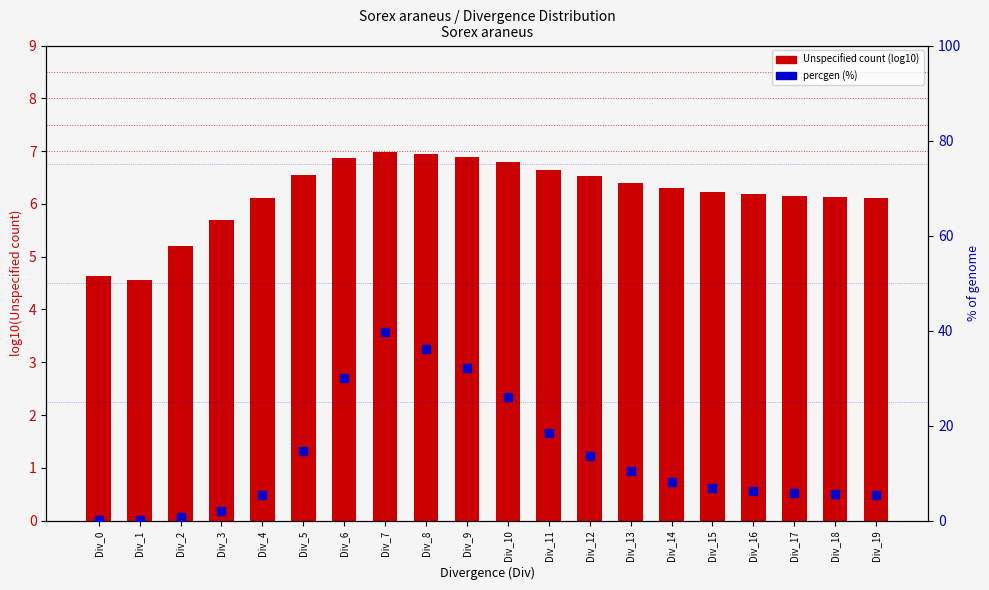

Which series contains the lowest Y value?

percgen (%)